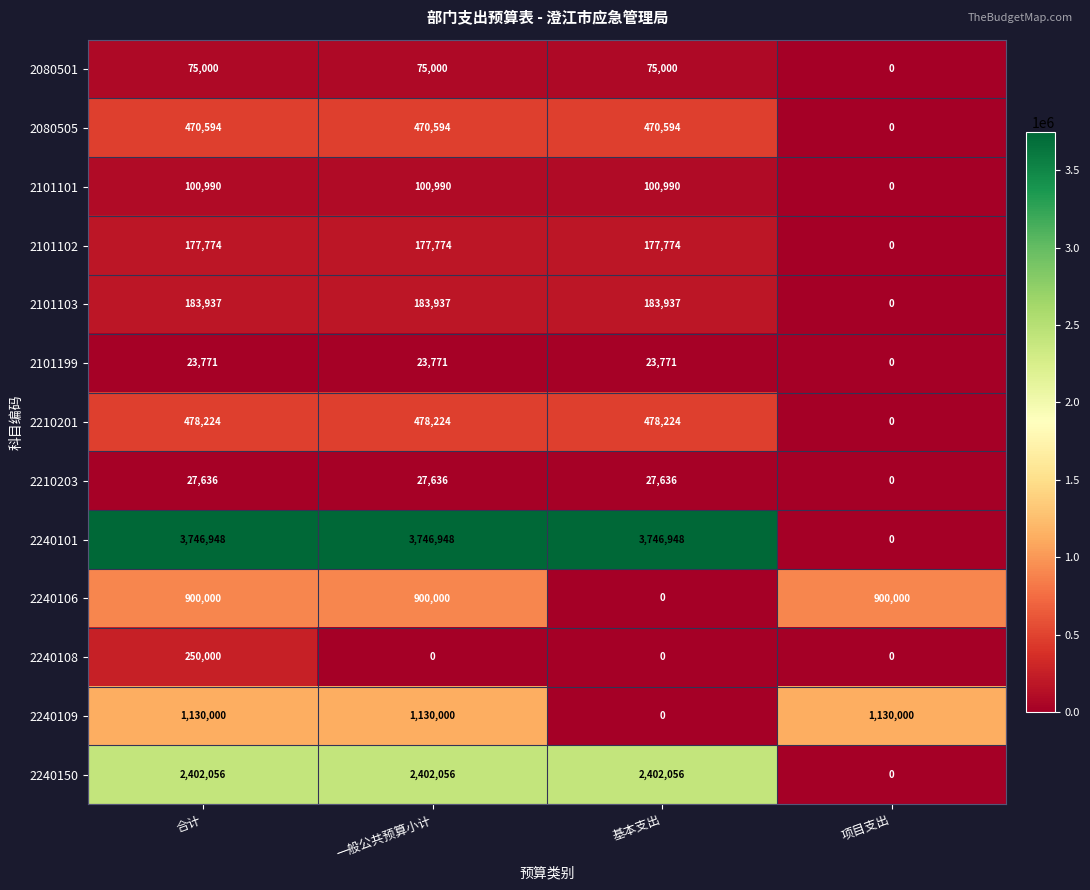

Between 一般公共预算小计 and 项目支出, which series saw the biggest shift?

2240101